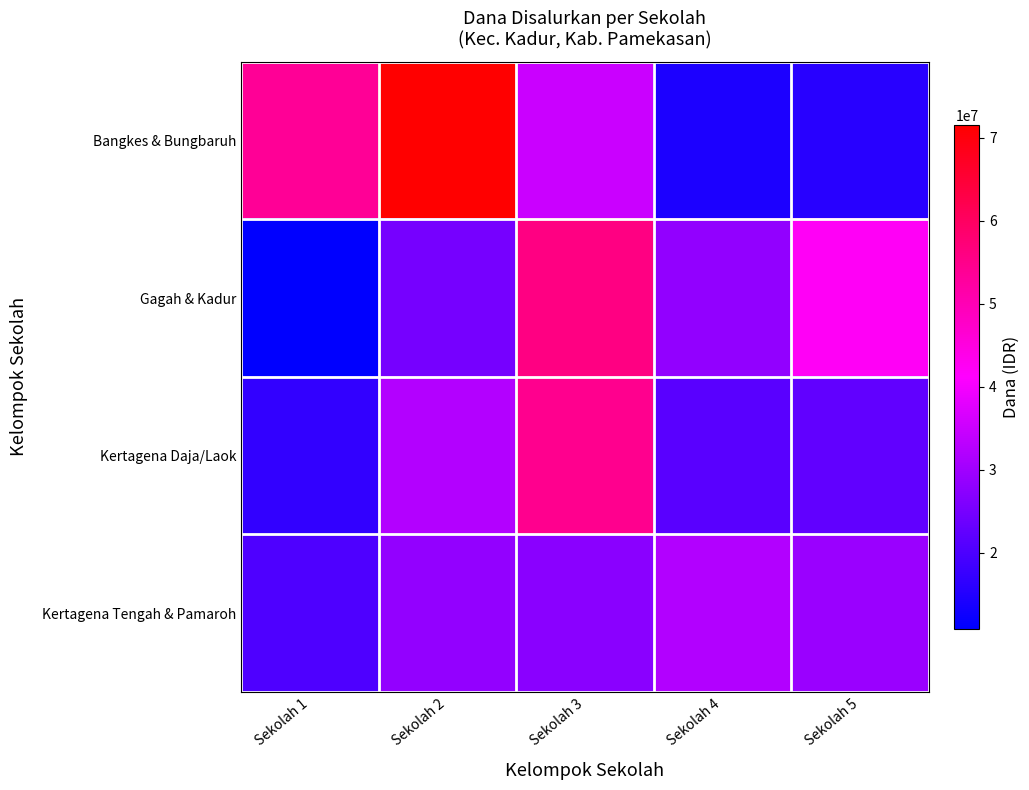

Which series has the largest total across all categories?

Bangkes & Bungbaruh